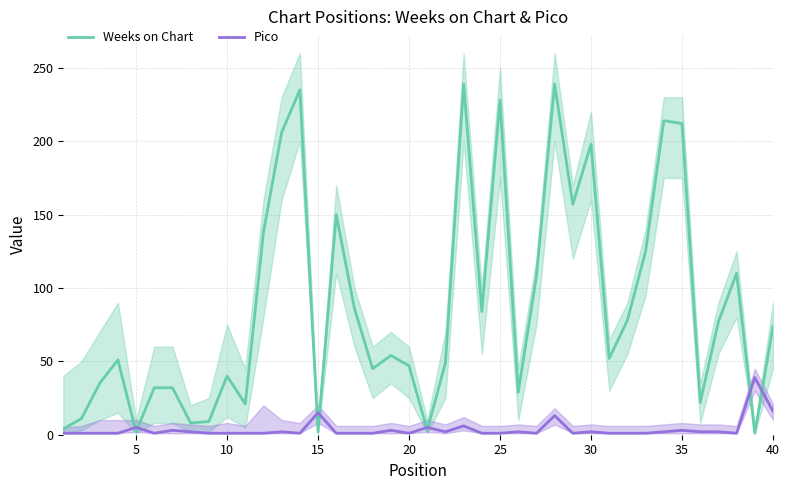

What is the value of the Pico point at the 24th from the left?

1